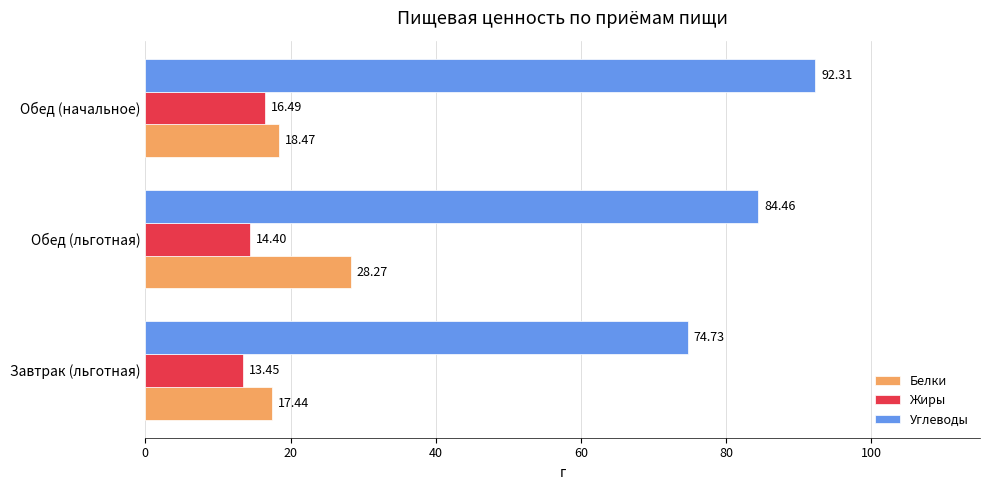

What is the greatest value displayed?

92.3